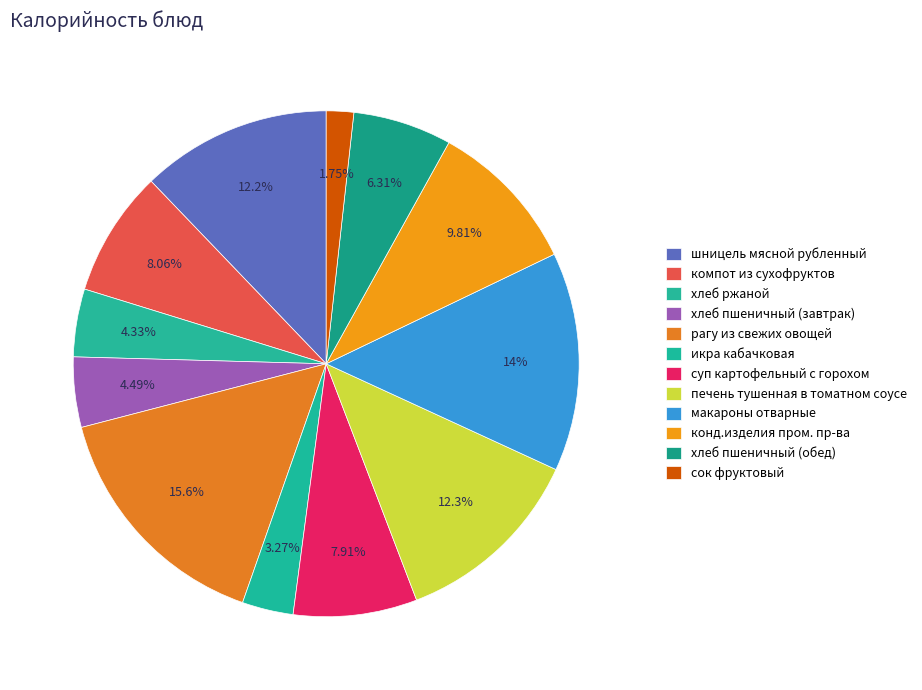

Which has a higher value, хлеб ржаной or макароны отварные?

макароны отварные